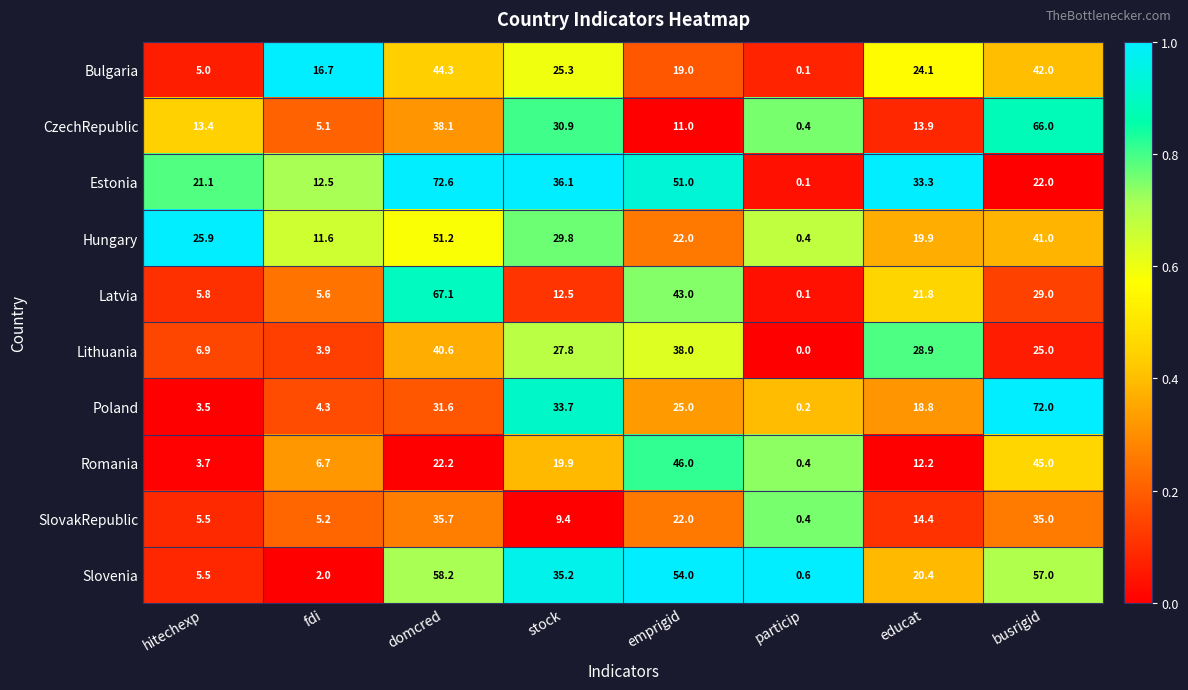

What is the spread (max minus min) of values at domcred?

50.4